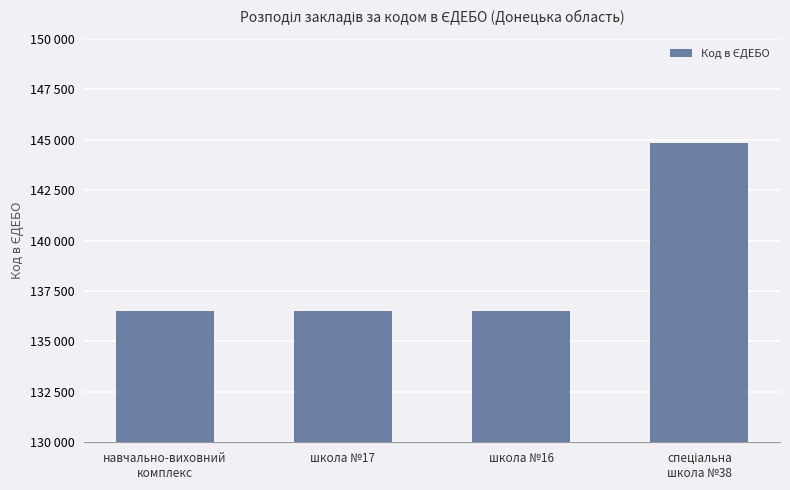

What is the smallest value displayed?

136515